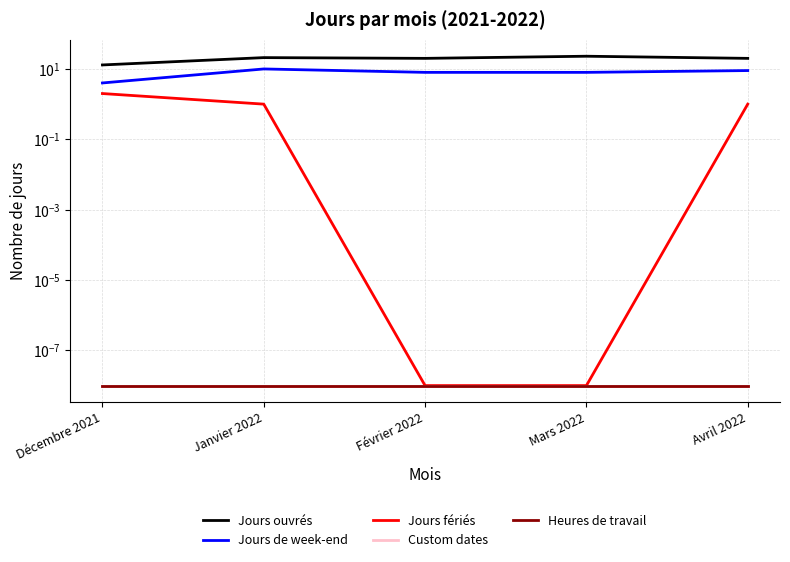

The Jours fériés series shows 2.0 at Décembre 2021. True or false?

True